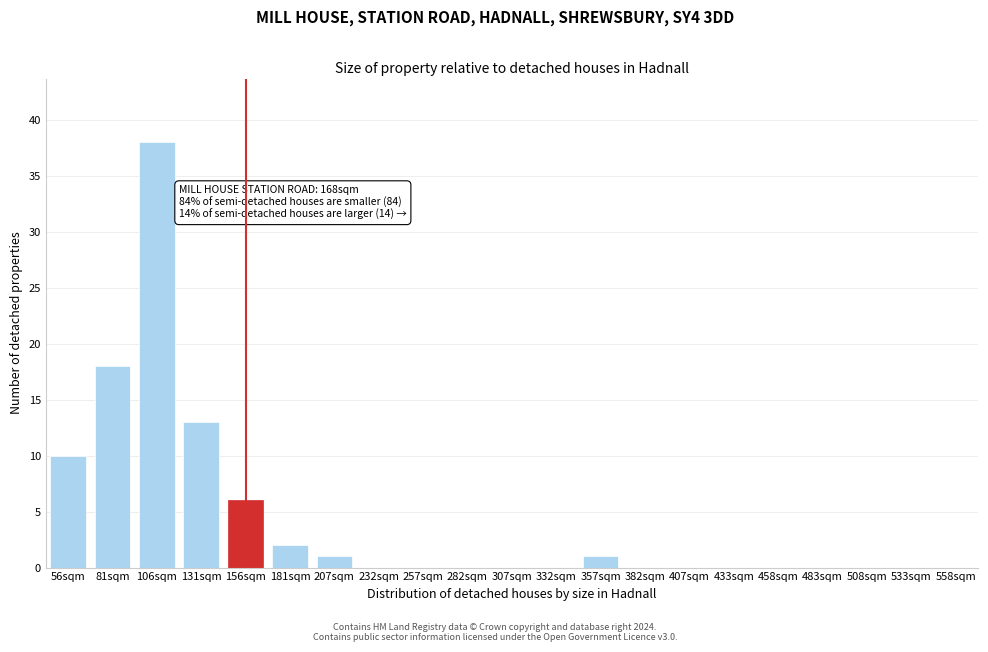

Reading right to left, what are all the values shown in this chart?

558sqm=0	533sqm=0	508sqm=0	483sqm=0	458sqm=0	433sqm=0	407sqm=0	382sqm=0	357sqm=1	332sqm=0	307sqm=0	282sqm=0	257sqm=0	232sqm=0	207sqm=1	181sqm=2	156sqm=6	131sqm=13	106sqm=38	81sqm=18	56sqm=10